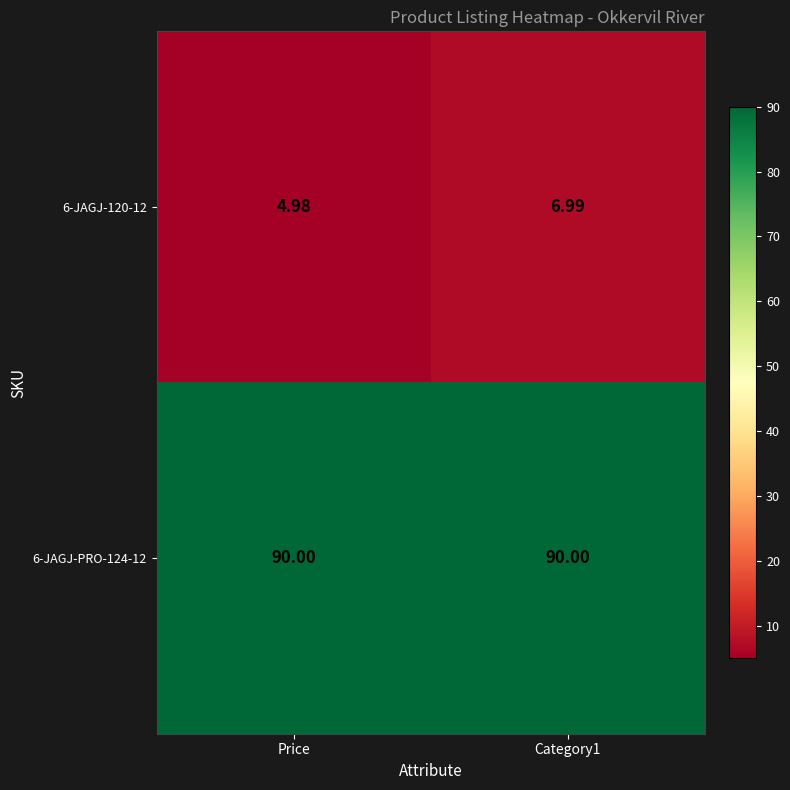

Is the value of 6-JAGJ-120-12 at Category1 greater than the value of 6-JAGJ-PRO-124-12 at Category1?

No